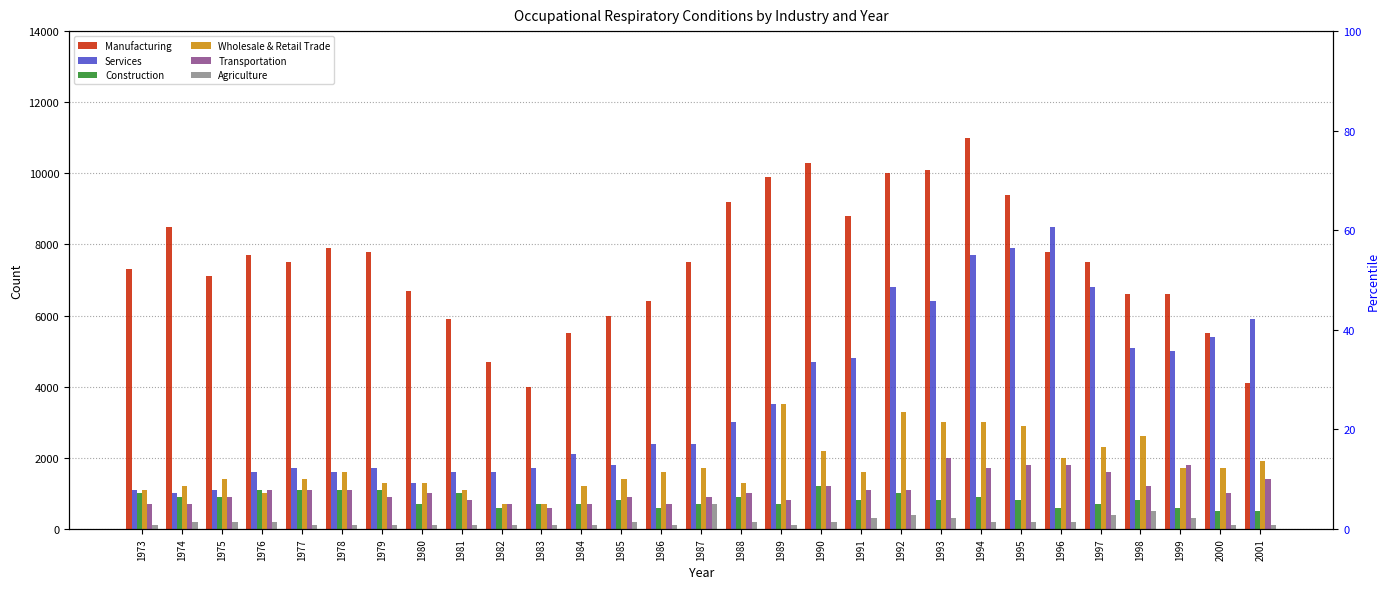

Rank the categories by Transportation value from highest to lowest.

1993, 1995, 1996, 1999, 1994, 1997, 2001, 1990, 1998, 1976, 1977, 1978, 1991, 1992, 1980, 1988, 2000, 1975, 1979, 1985, 1987, 1981, 1989, 1973, 1974, 1982, 1984, 1986, 1983